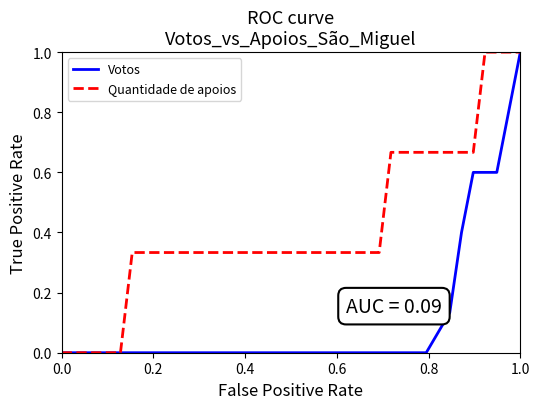

Which series has the largest total across all categories?

Quantidade de apoios